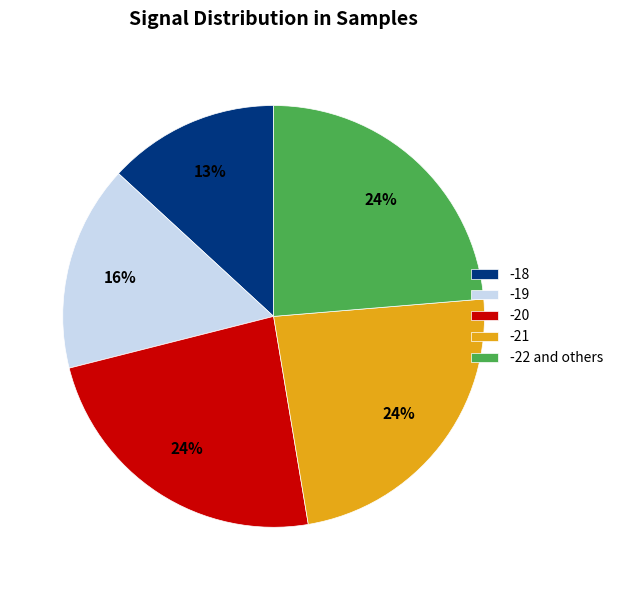

True or false: -22 and others accounts for 24% of the total.

True